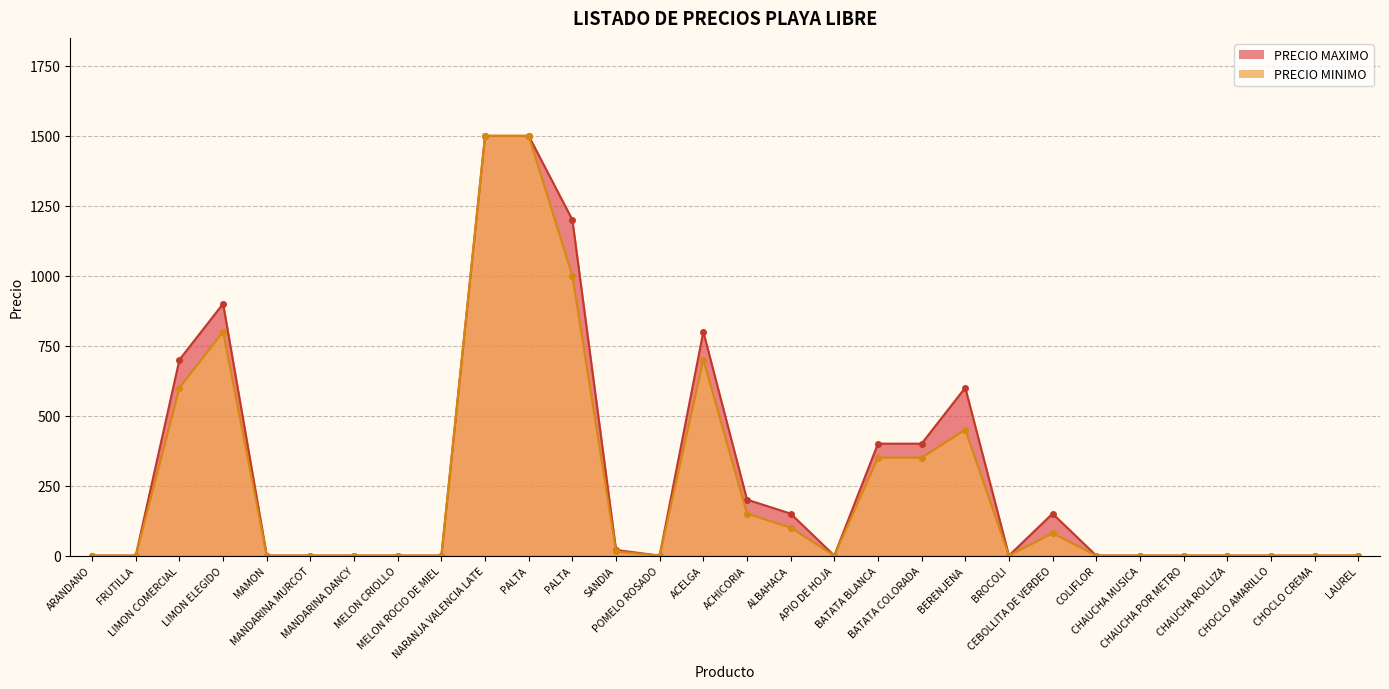

List the series in order of their overall mean, highest first.

PRECIO MAXIMO, PRECIO MINIMO